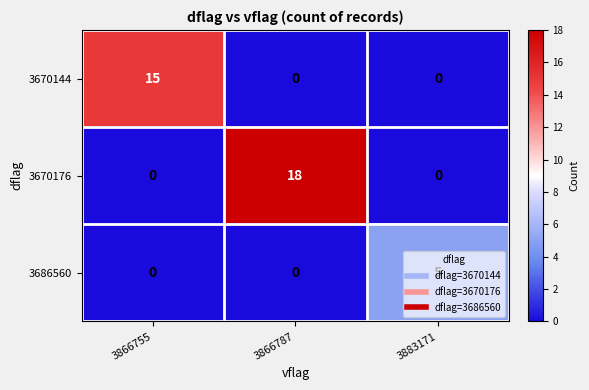

Is it true that 3670176 equals -11 at 3866755?

False